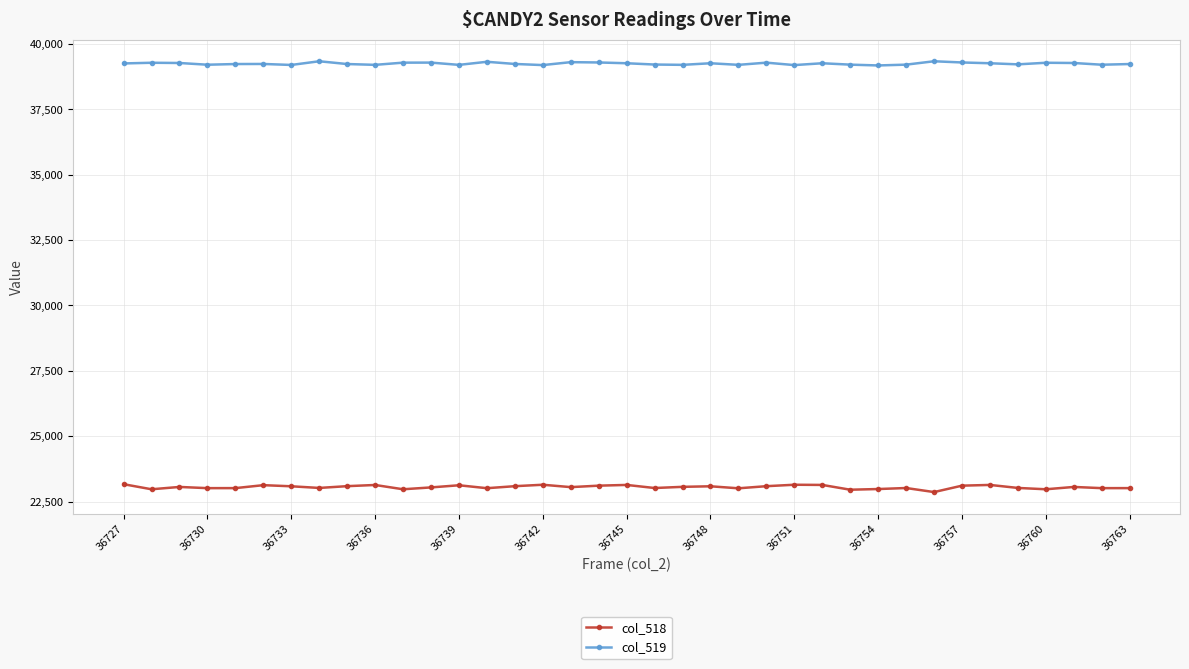

What is the value of the col_519 point at the 3rd from the left?

39271